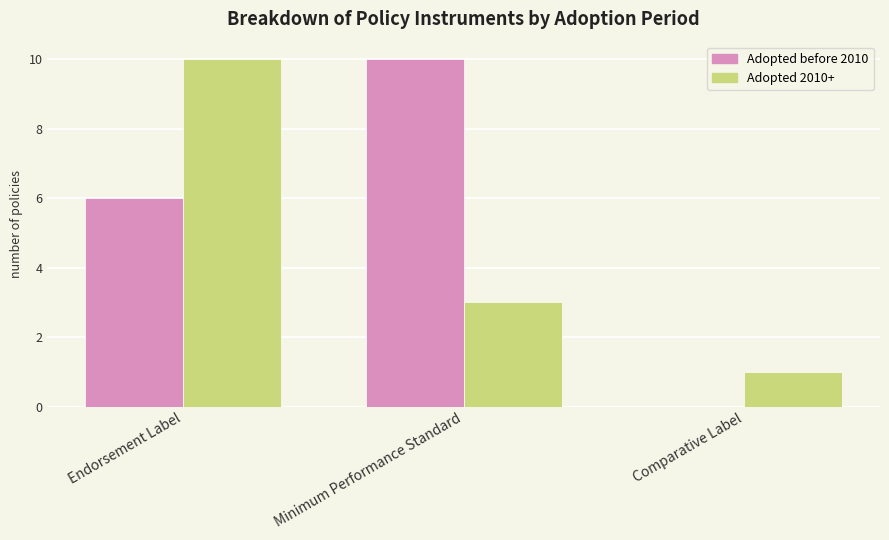

The value of Adopted before 2010 at Comparative Label is -4. True or false?

False